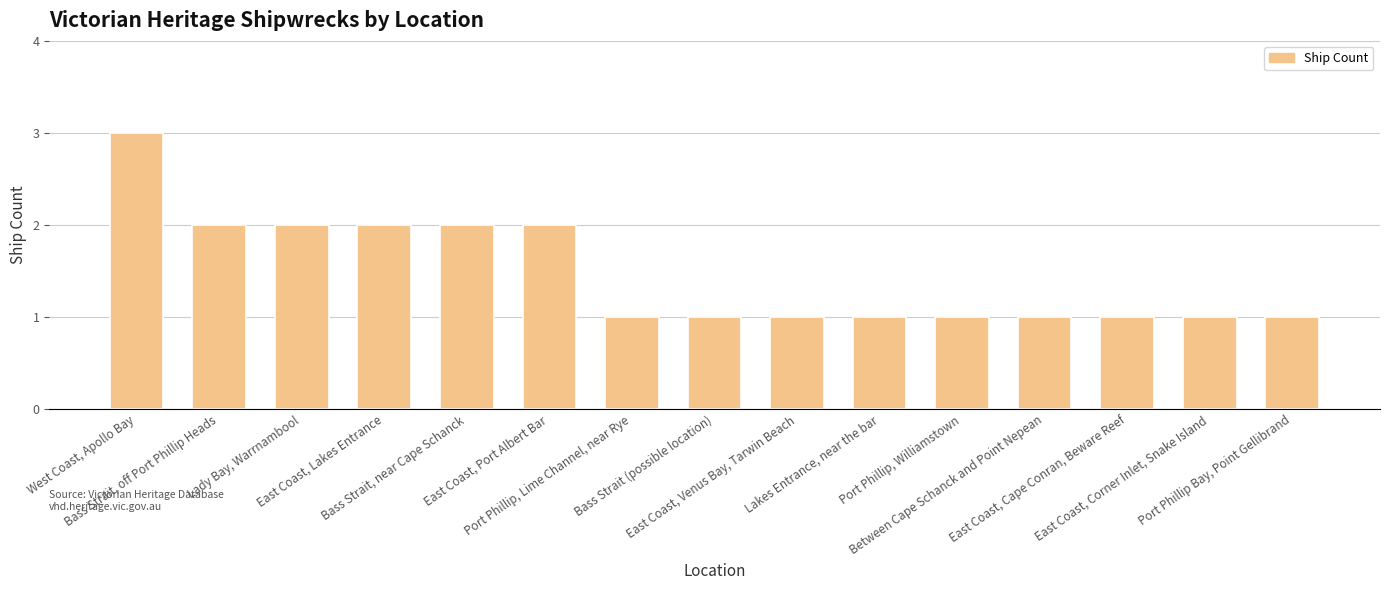

How many categories are shown in the chart?

15